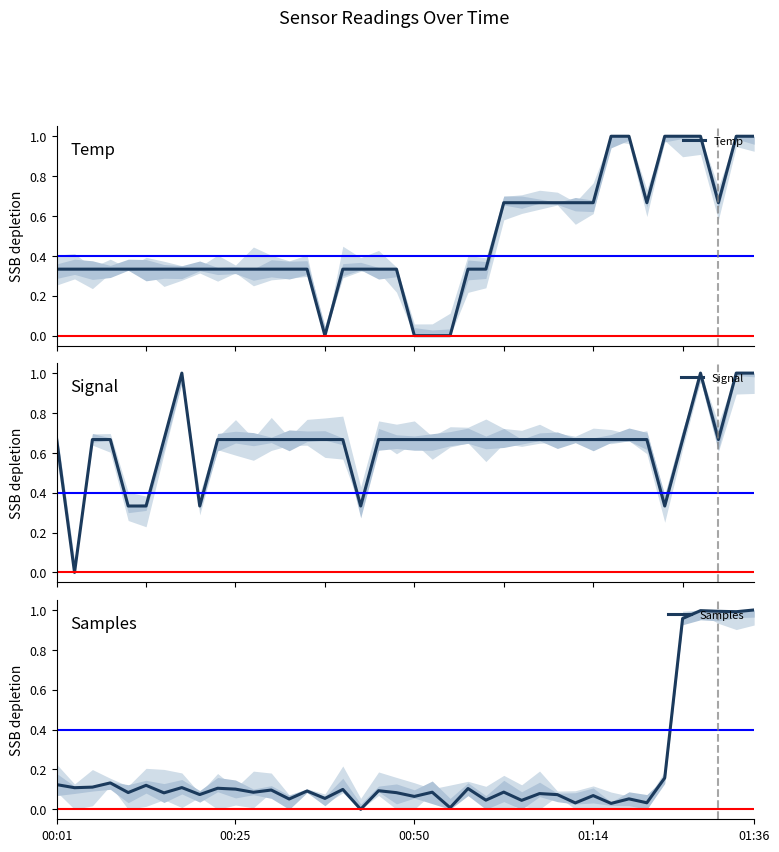

What is the total value across all series at 24?

1.0